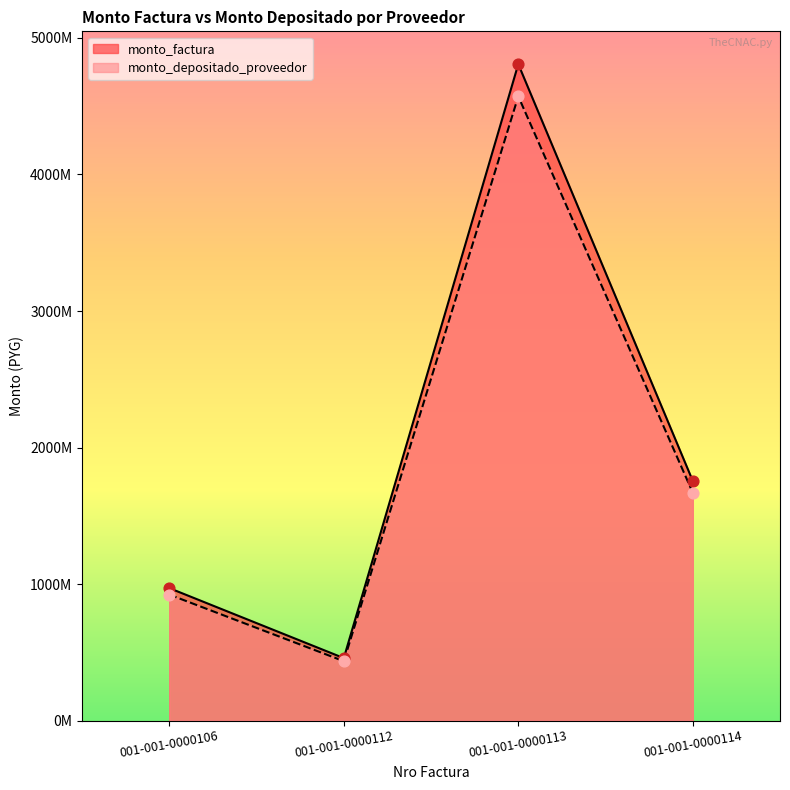

Which series contains the lowest Y value?

monto_factura